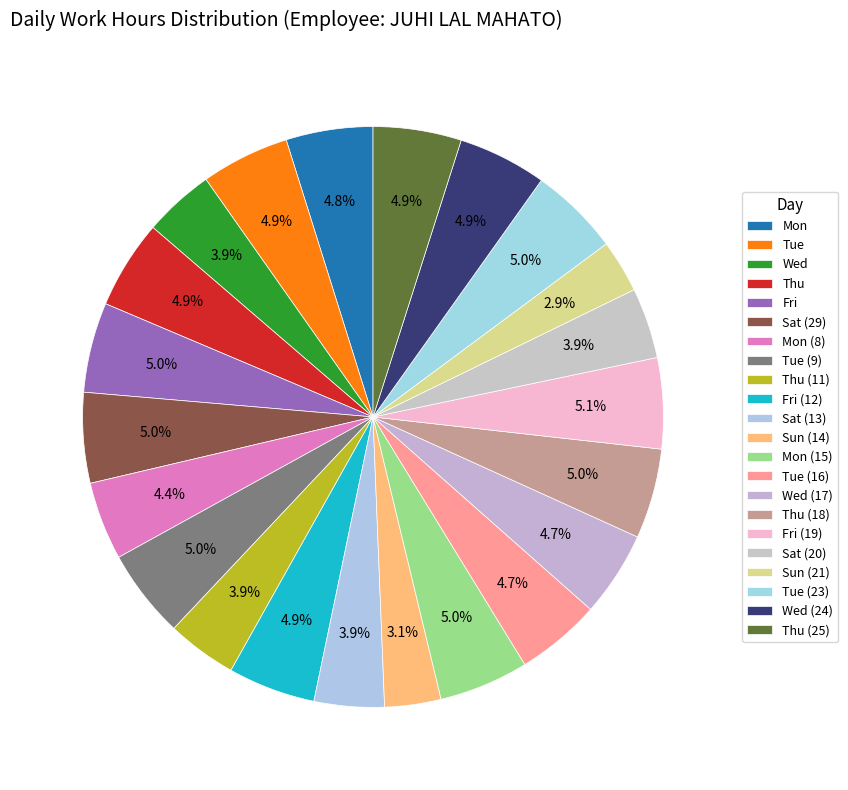

What is the largest slice in the pie chart?

Fri (19)